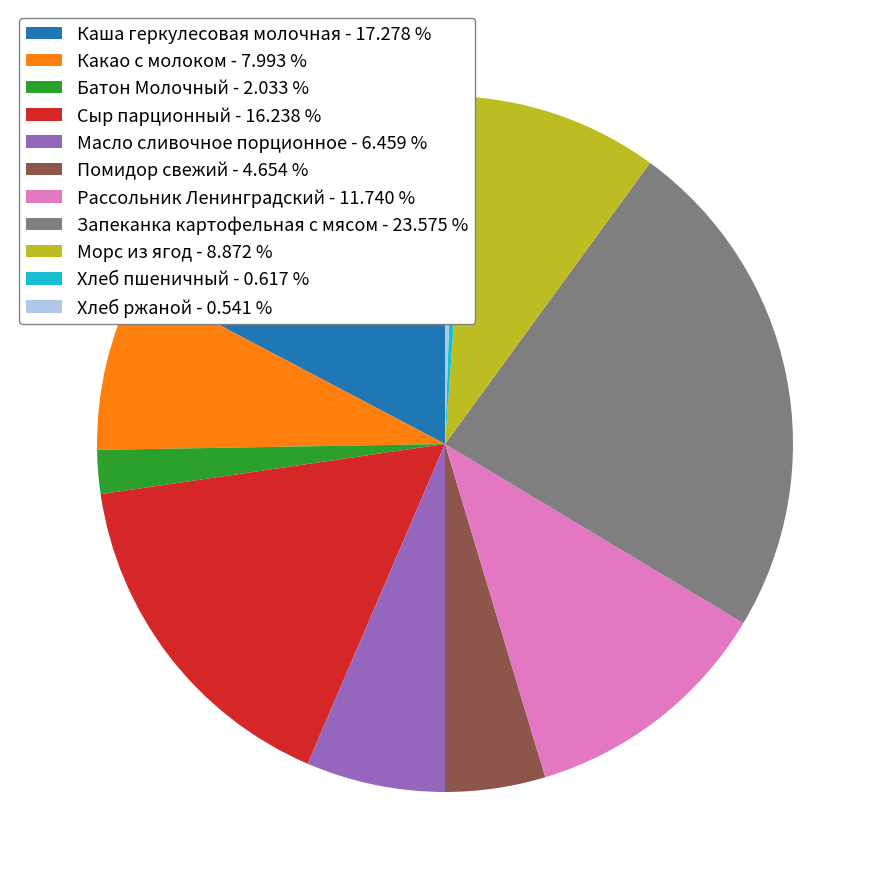

Is there any slice that represents more than half of the pie?

No